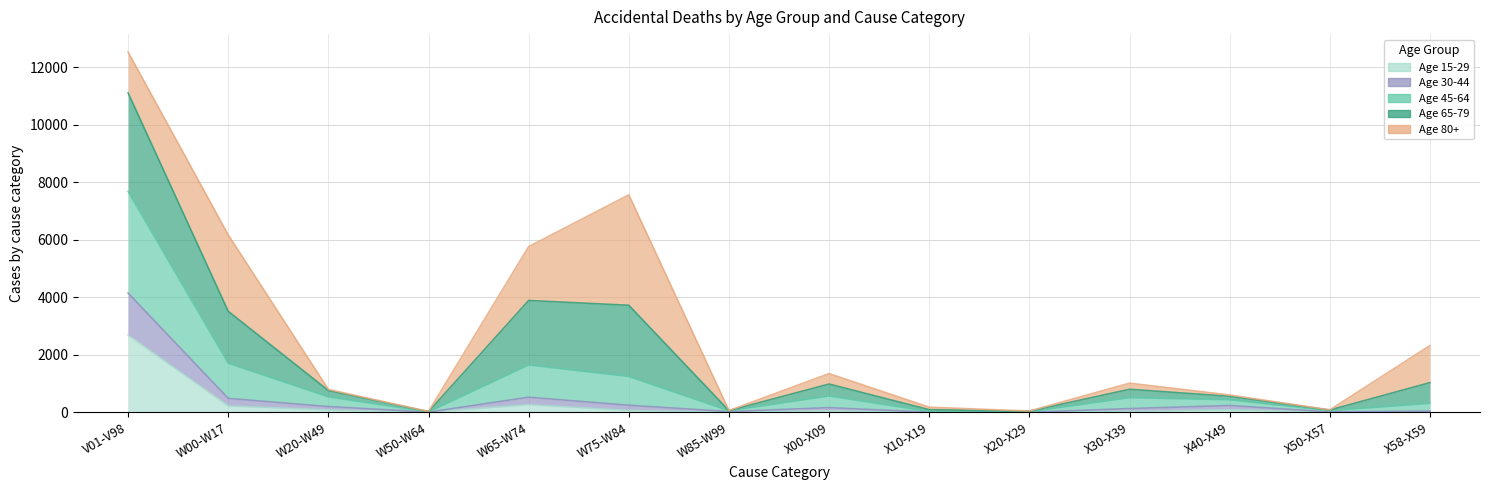

What is the label of the 9th point from the right?

W75-W84